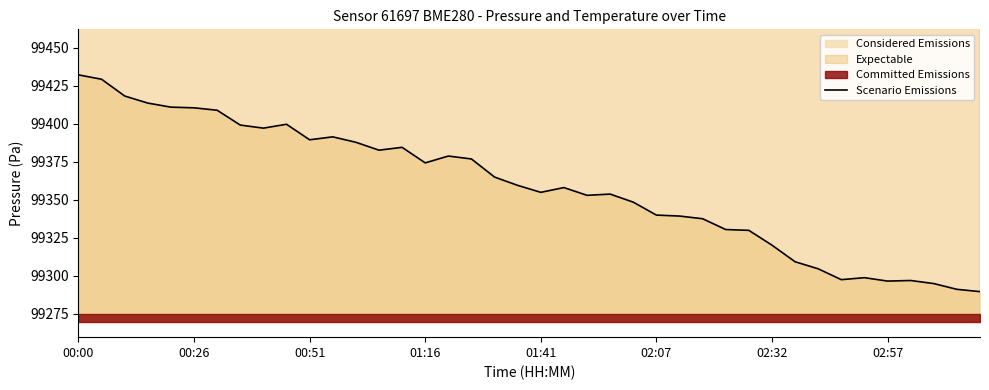

What is the minimum value shown in the chart?

99289.5